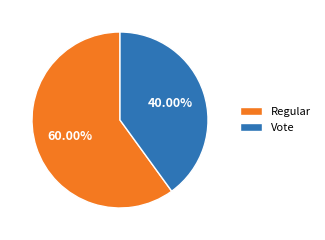

To the nearest percent, what is the difference between the Regular and Vote slice percentages?

20%